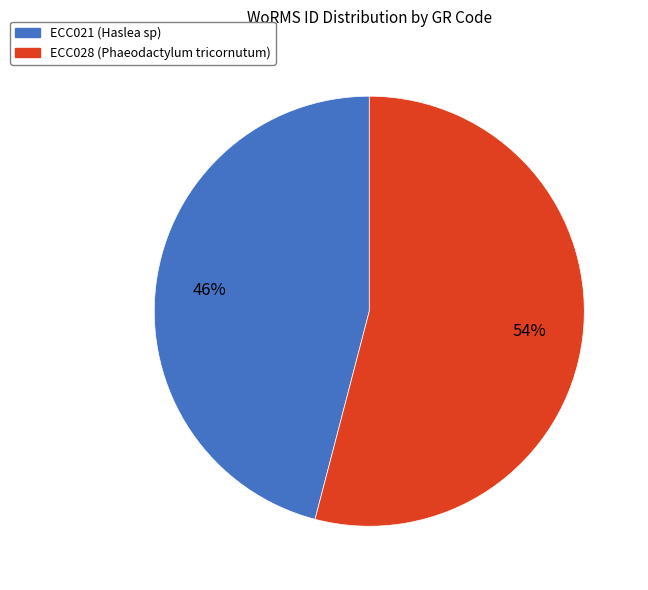

What is the smallest slice in the pie chart?

ECC021 (Haslea sp)